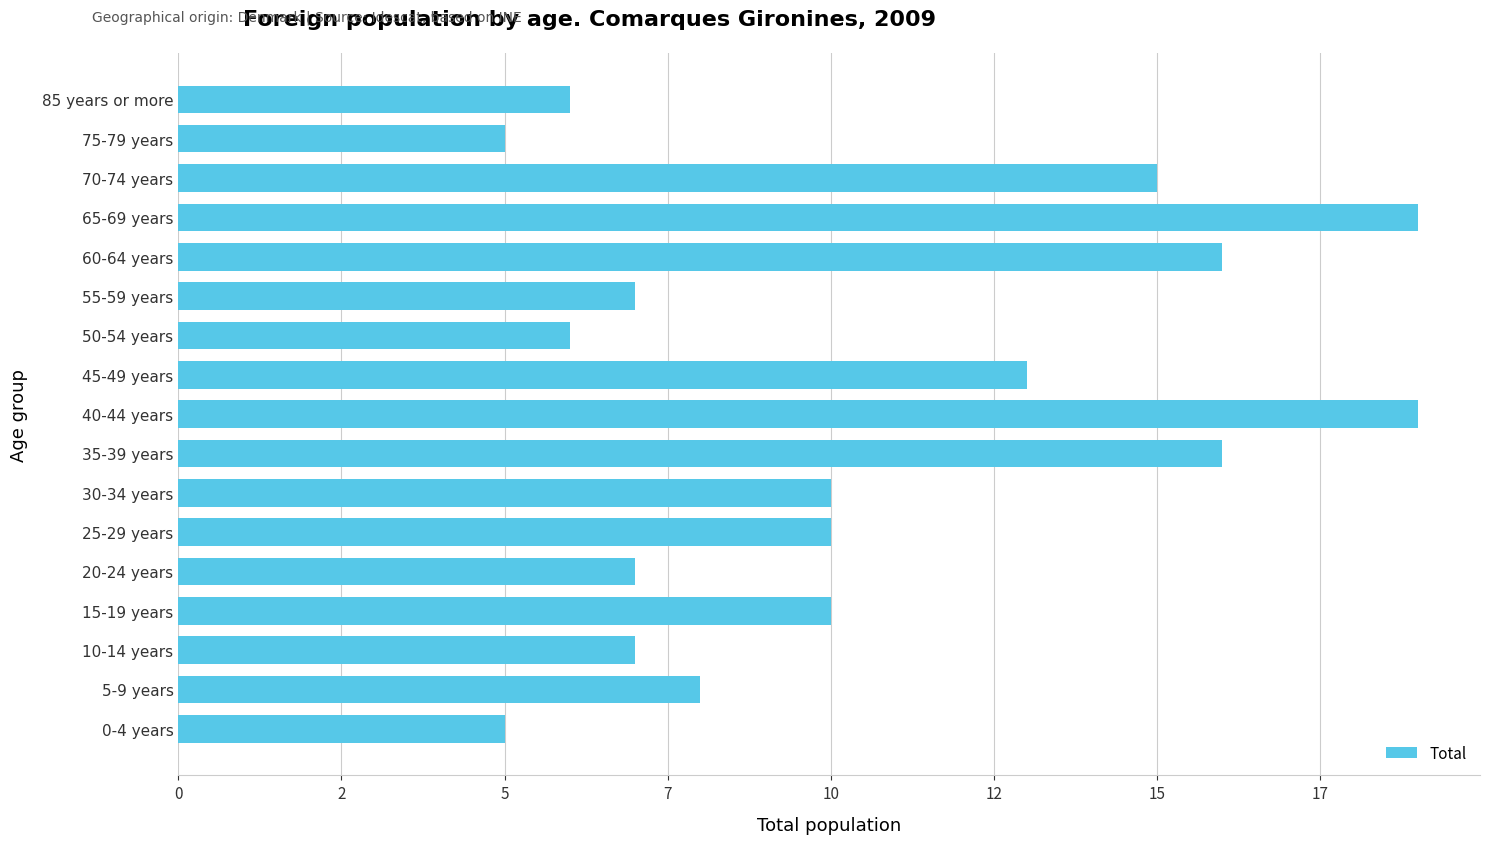

What is the difference between the maximum and minimum values?

14